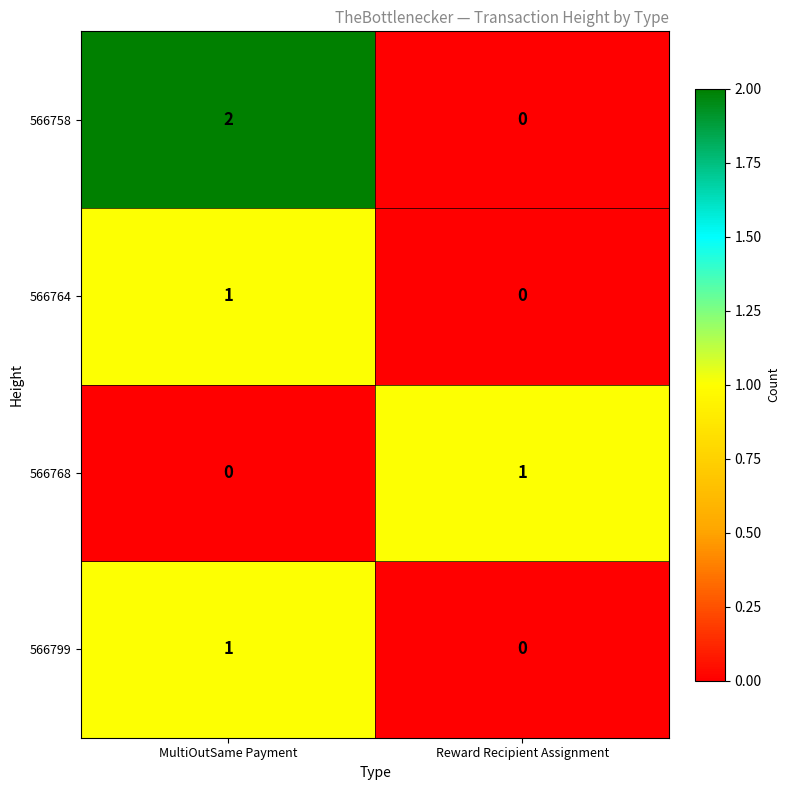

Which category has the highest value across all series?

MultiOutSame Payment